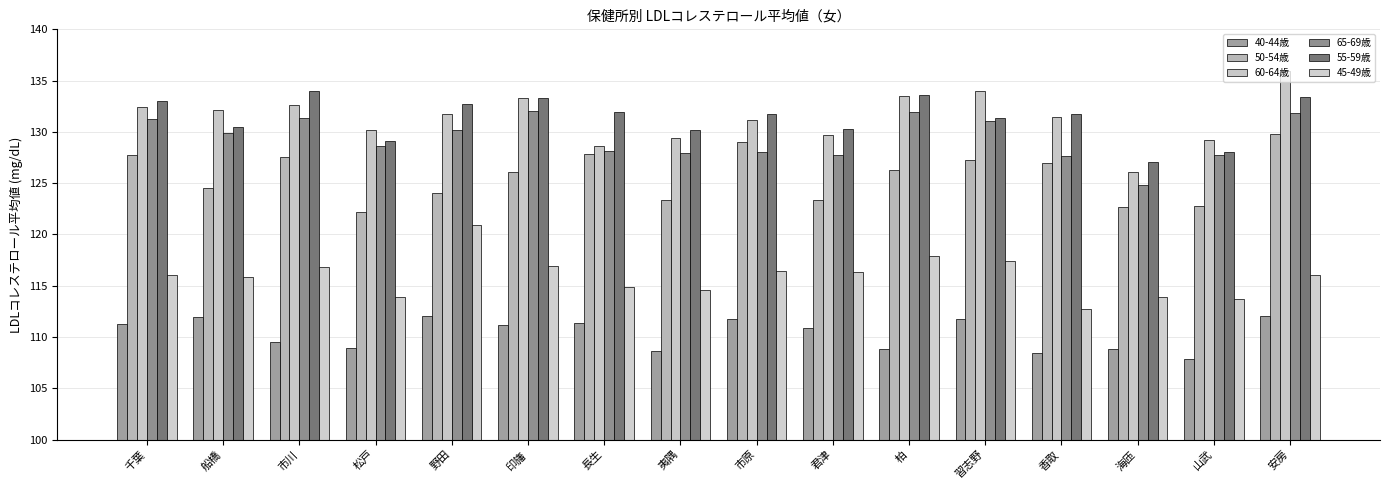

What is the maximum value shown in the chart?

135.9